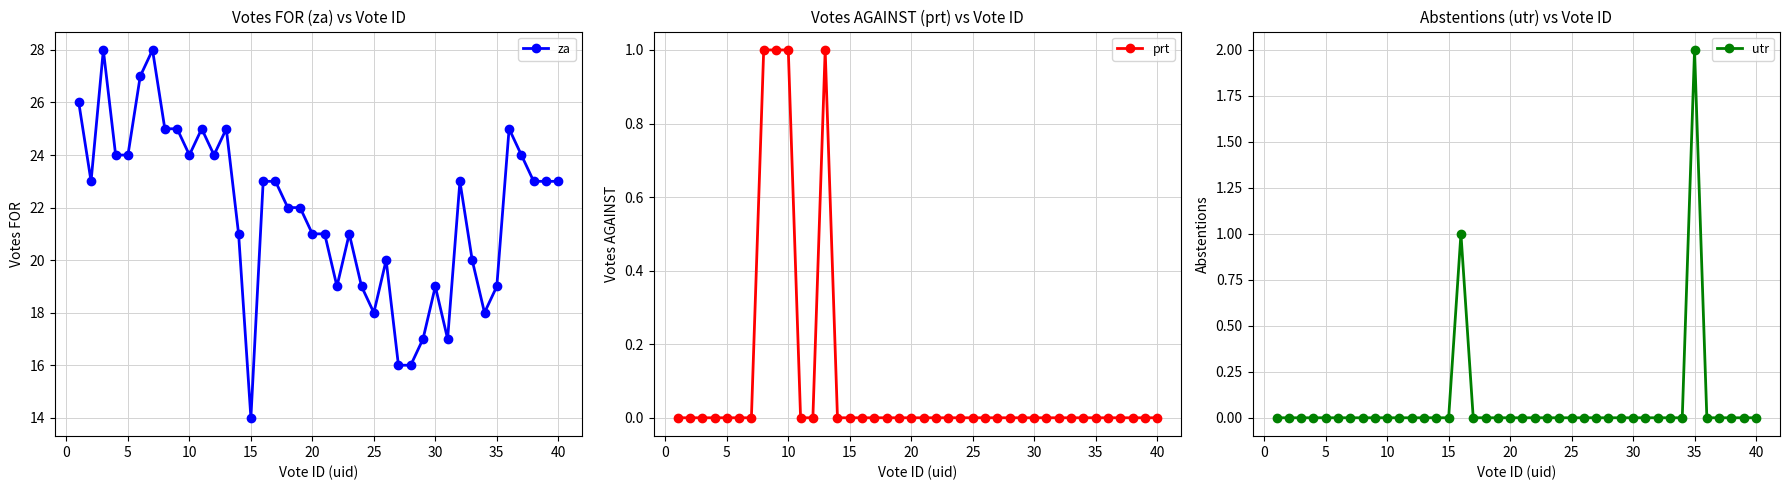

Reading left to right, extract all data points from this chart.

za: 26	23	28	24	24	27	28	25	25	24	25	24	25	21	14	23	23	22	22	21	21	19	21	19	18	20	16	16	17	19	17	23	20	18	19	25	24	23	23	23
prt: 0	0	0	0	0	0	0	1	1	1	0	0	1	0	0	0	0	0	0	0	0	0	0	0	0	0	0	0	0	0	0	0	0	0	0	0	0	0	0	0
utr: 0	0	0	0	0	0	0	0	0	0	0	0	0	0	0	1	0	0	0	0	0	0	0	0	0	0	0	0	0	0	0	0	0	0	2	0	0	0	0	0